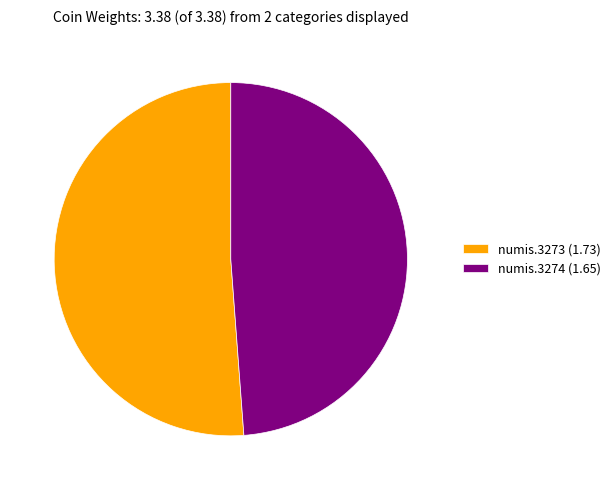

Is it true that numis.3273 (1.73) is 66% of the pie?

False